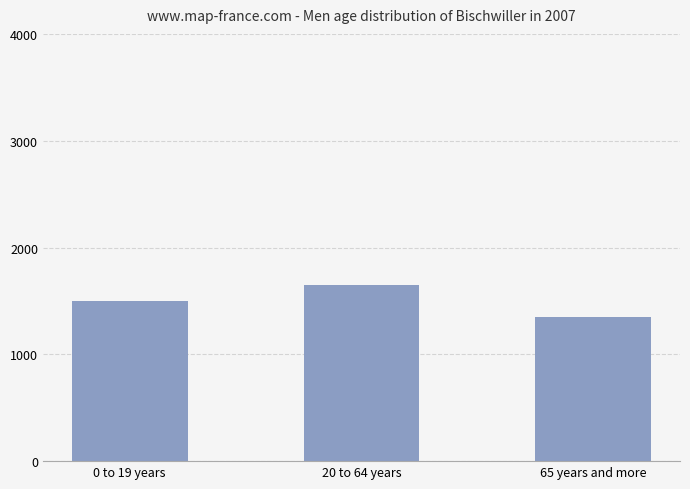

Does the chart contain any negative values?

No